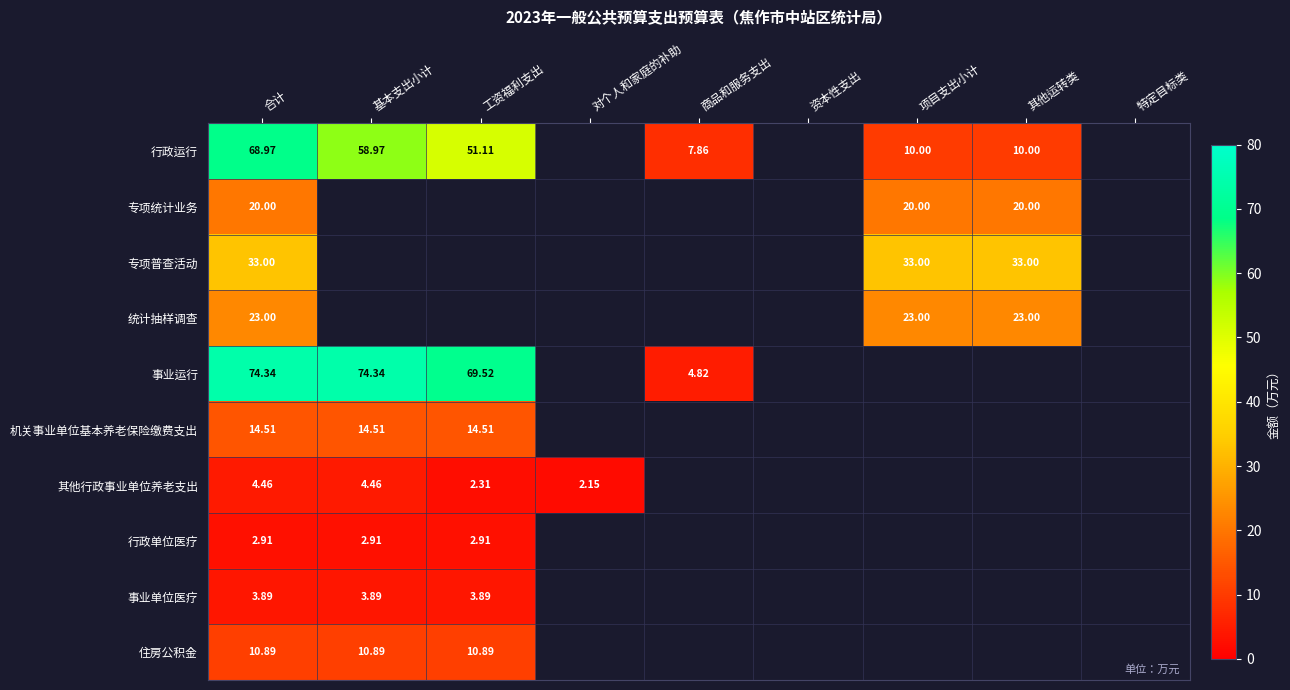

Which has a higher value, 项目支出小计 or 工资福利支出?

工资福利支出